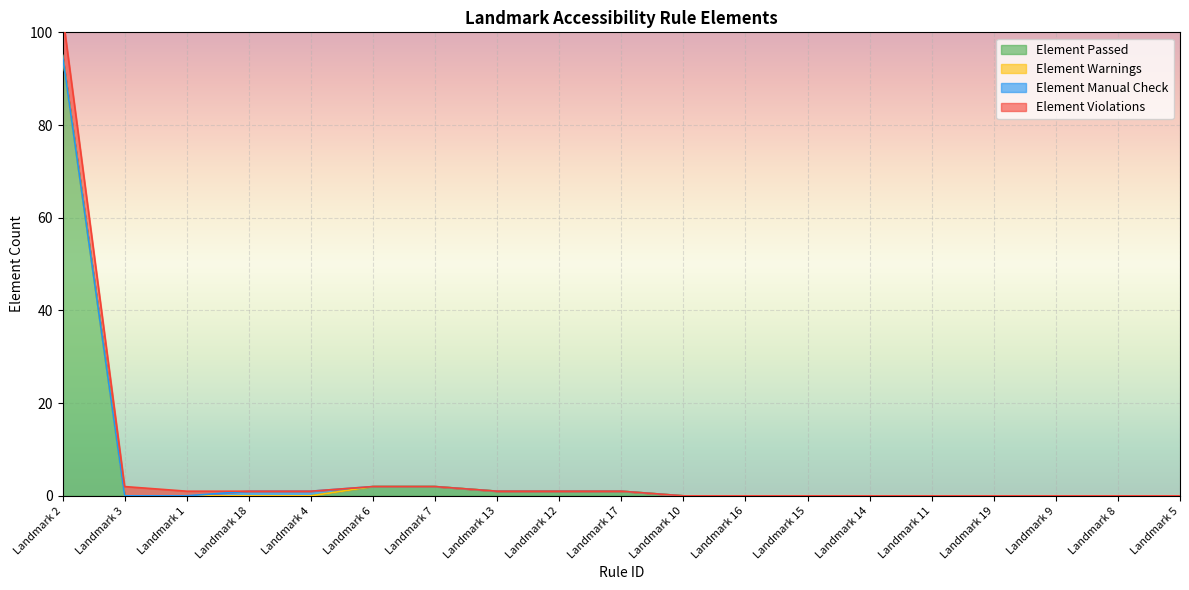

What is the label of the 18th point from the right?

Landmark 3